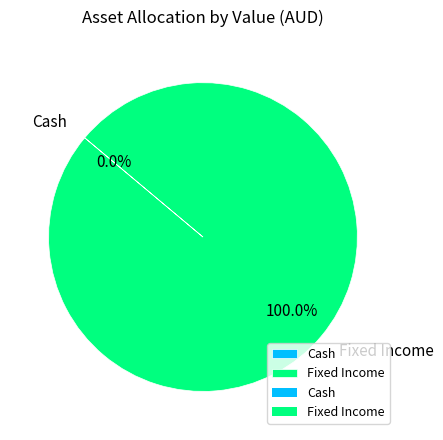

Is it true that Fixed Income is 100% of the pie?

True